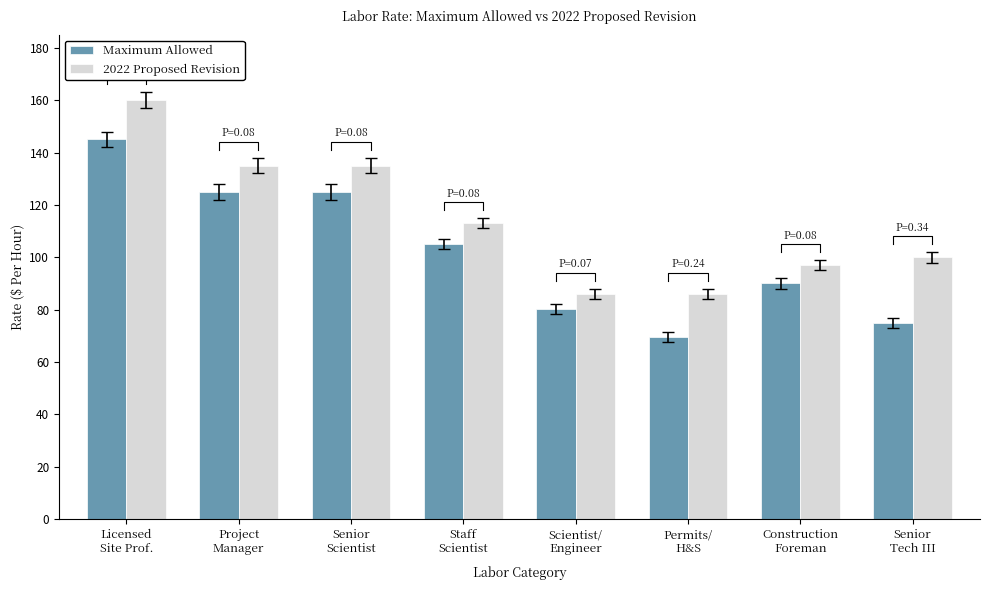

How many bars are there in total?

16